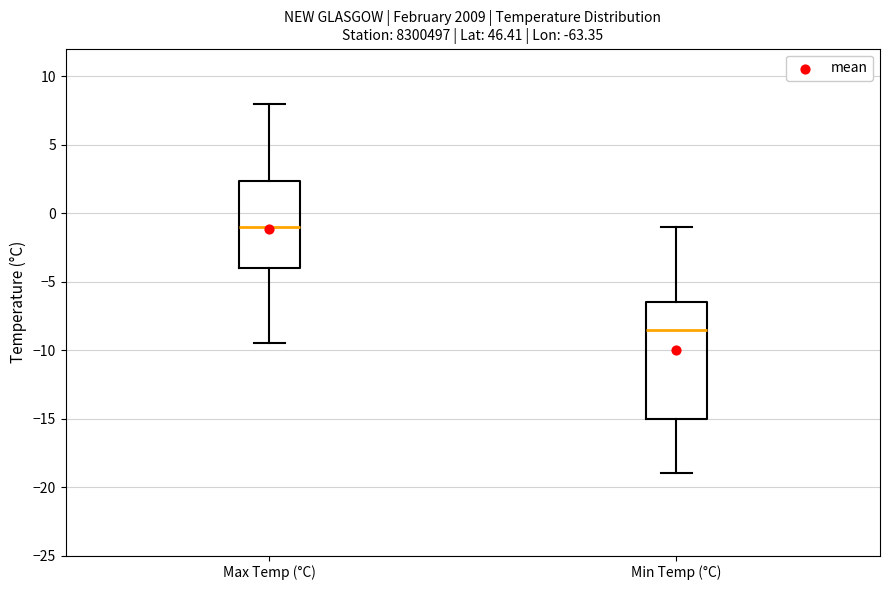

Where is the lower edge of the box for Min Temp (°C) on the y-axis? The values are not printed on the chart, so give them approximately, as read against the axis.

-15.0